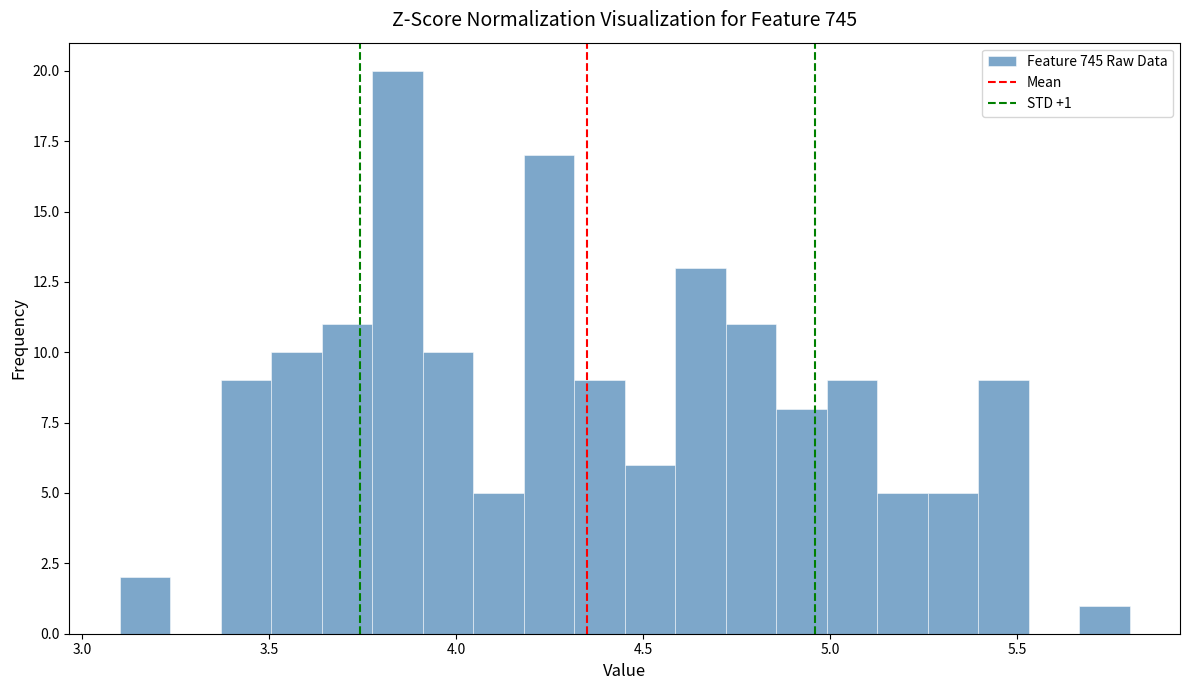

Read against the x-axis, roughly where is the centre of the tallest bar?

3.85